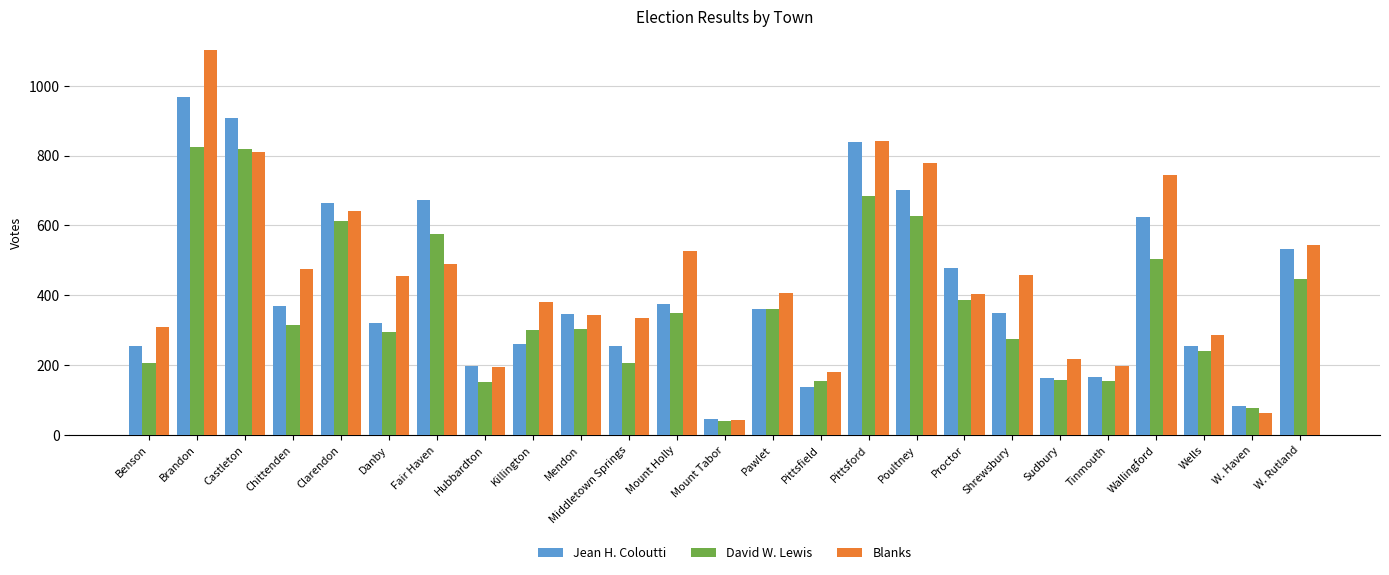

What is the label of the 17th bar from the right?

Killington